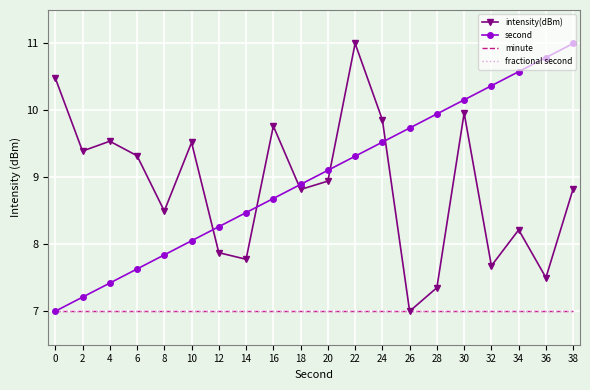

At which label is second closest to 9?

18